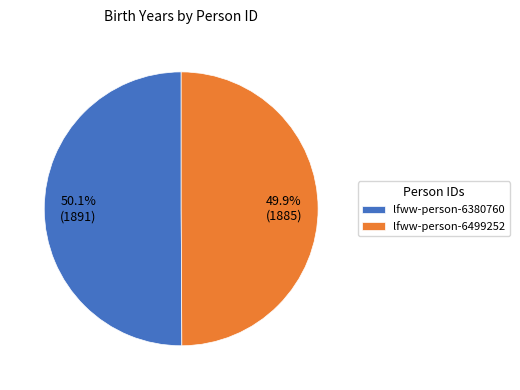

What percentage do lfww-person-6380760 and lfww-person-6499252 together represent?

100.0%